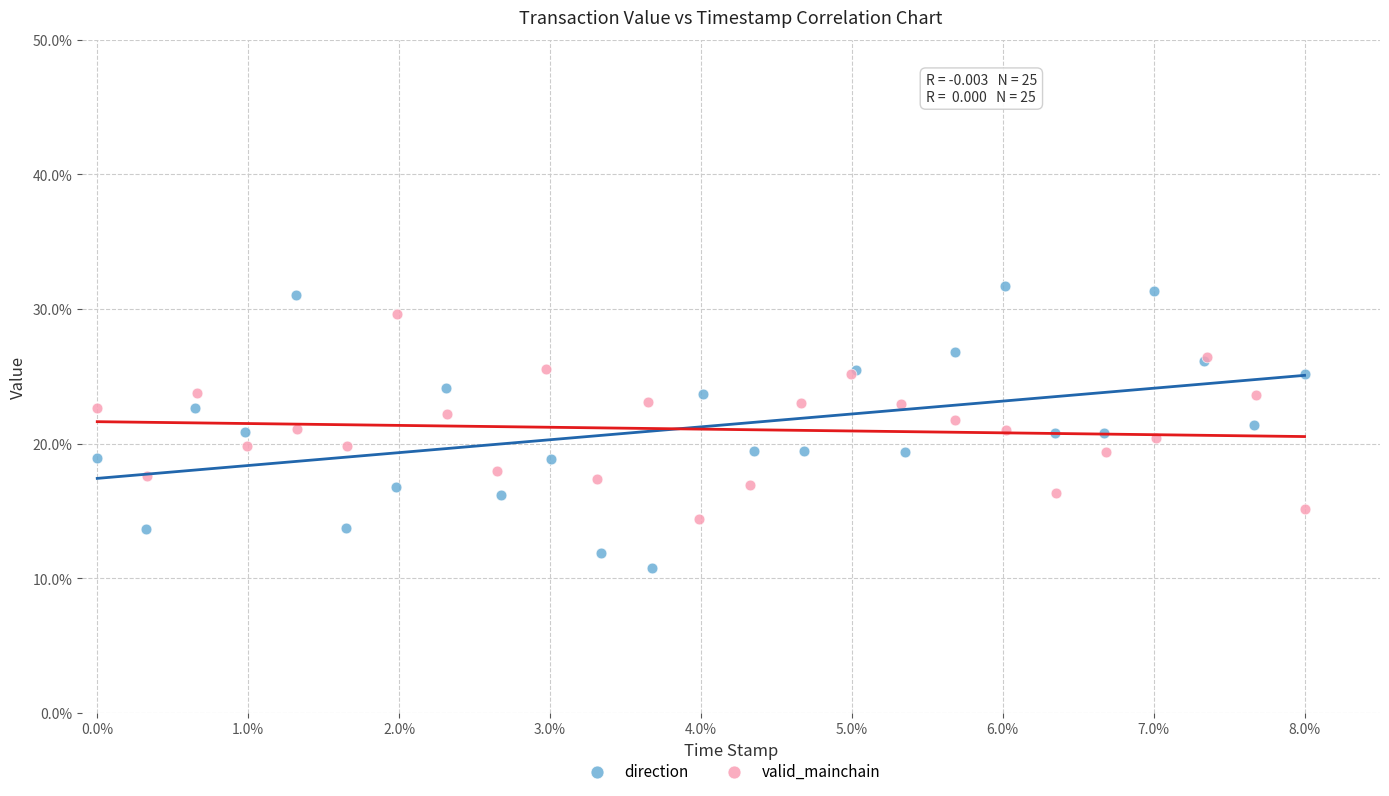

Which series reaches the maximum Y coordinate?

direction